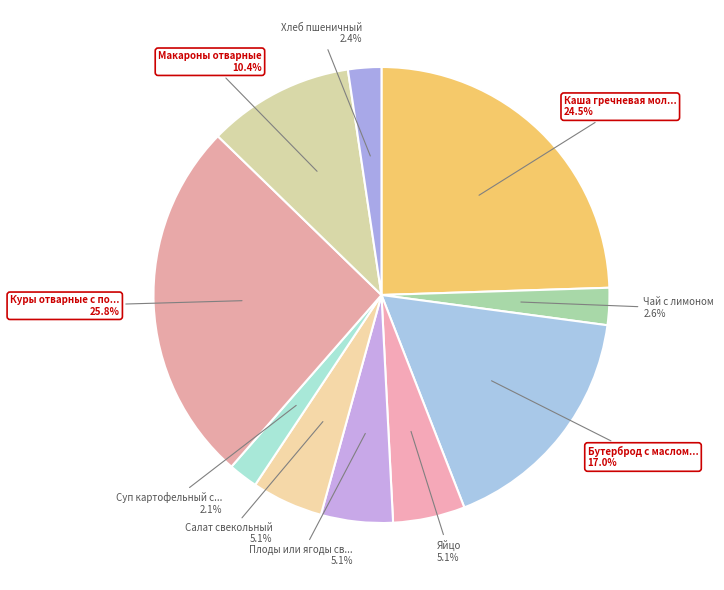

To the nearest percent, what is the average slice percentage?

10%